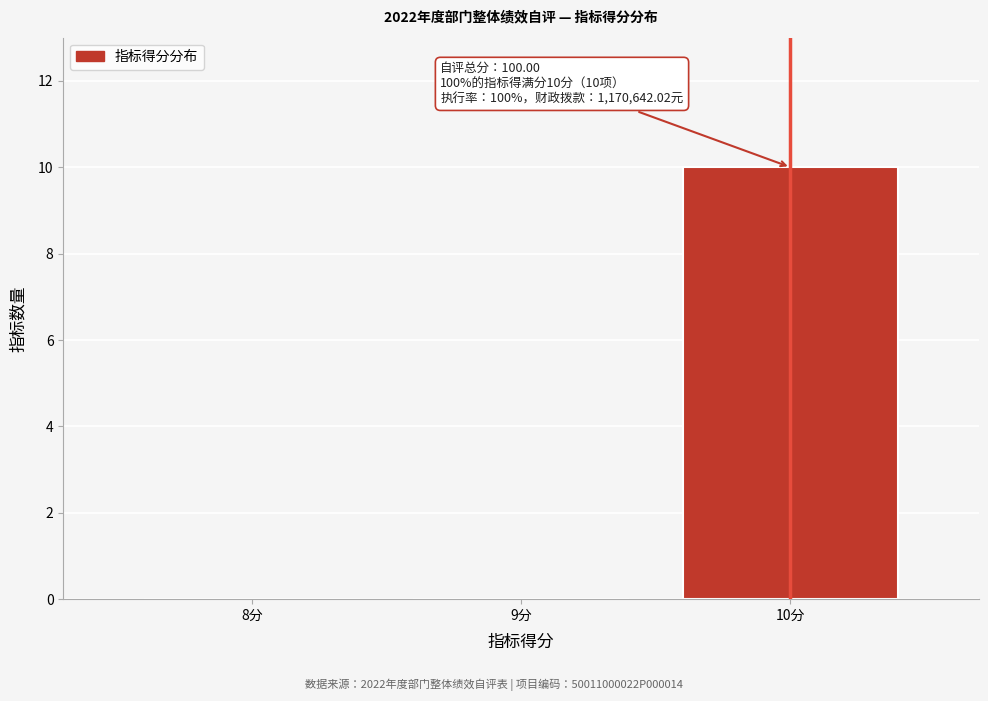

Reading left to right, extract all data points from this chart.

8分=0	9分=0	10分=10